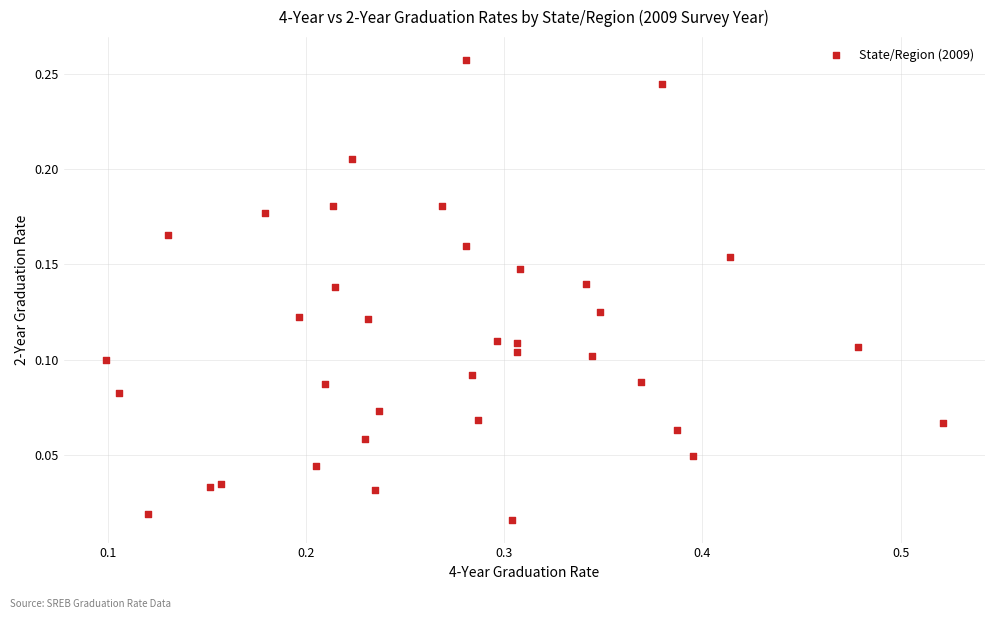

How many points are shown in the scatter plot?

37